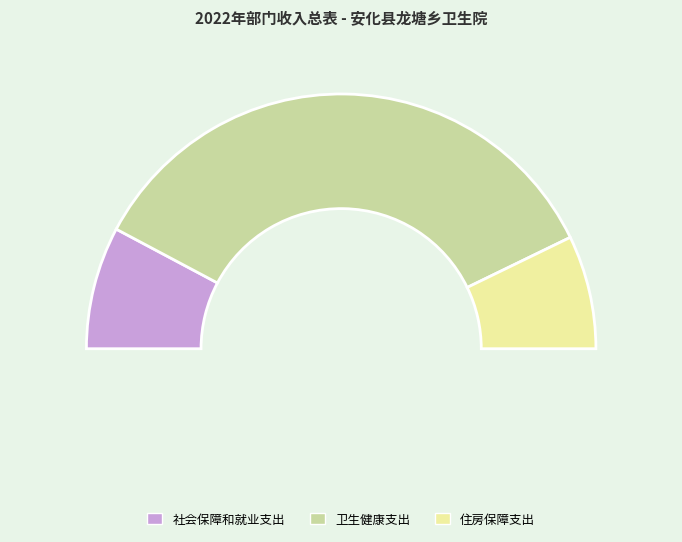

To the nearest percent, what is the difference between the largest and smallest slice percentages?

56%